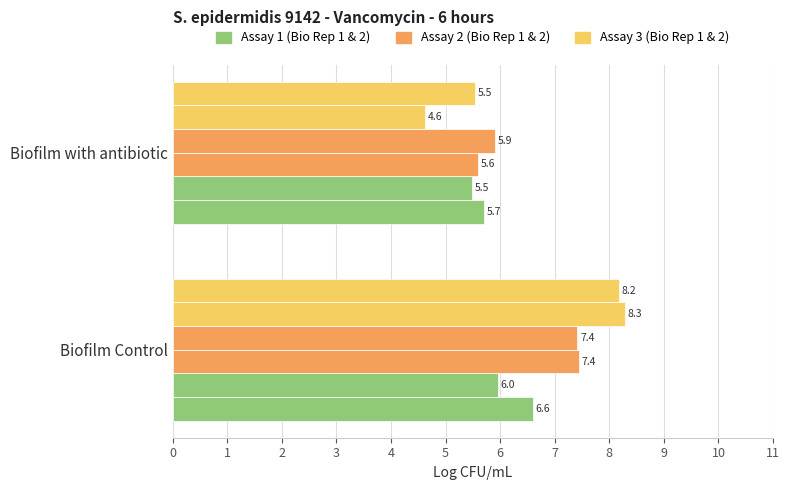

How many distinct data groups are displayed?

6